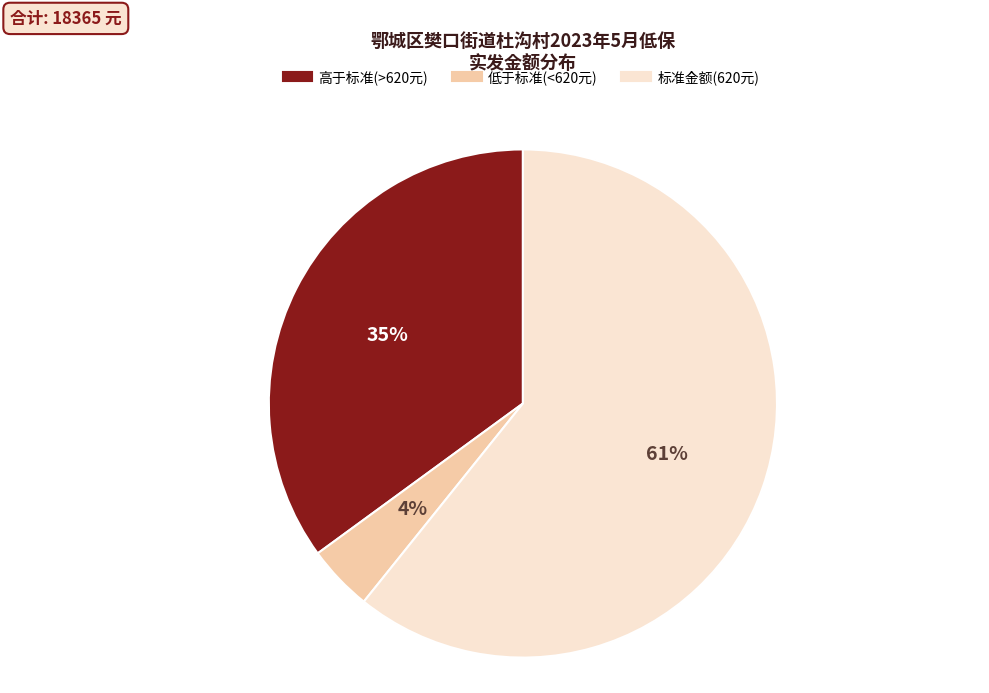

Is there any slice that represents more than half of the pie?

Yes